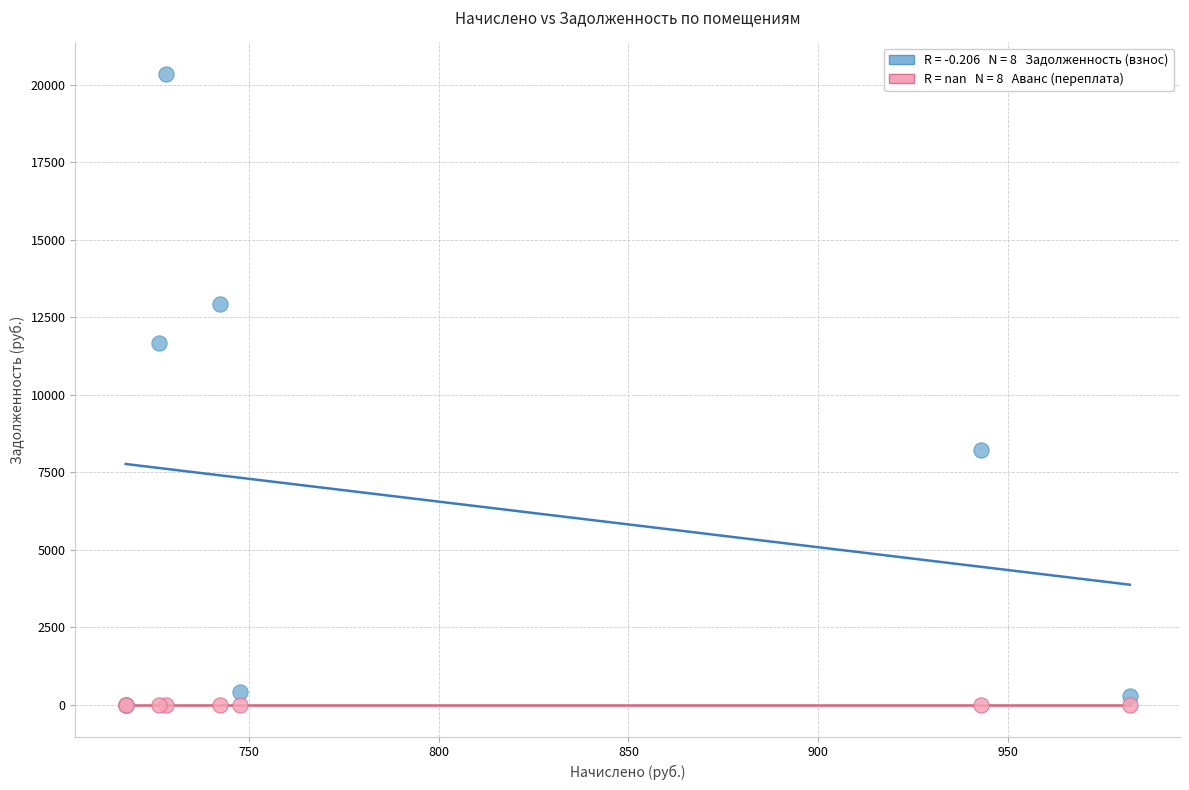

Across all series, what Y value is closest to 10171?

11660.9